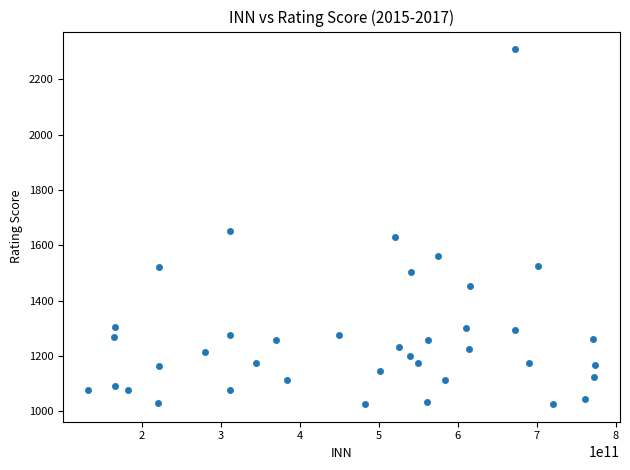

What Y value in the scatter plot is closest to 1667?

1651.4